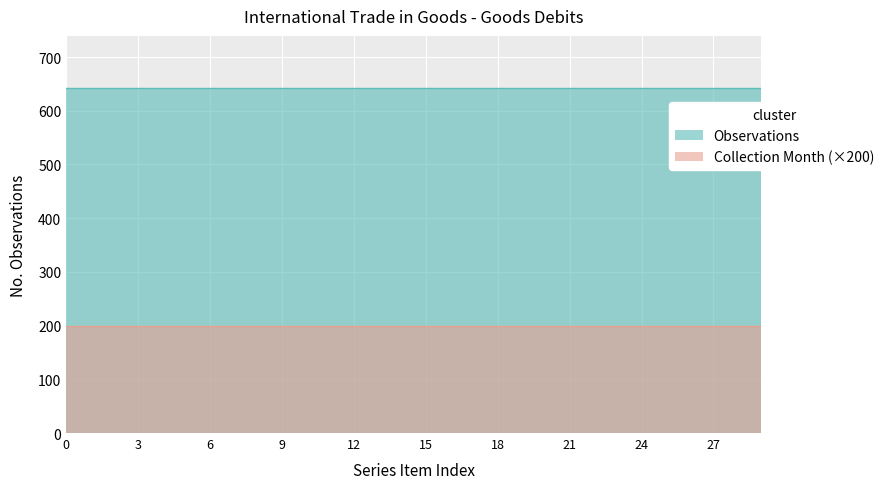

Reading left to right, extract all data points from this chart.

Observations: 643	643	643	643	643	643	643	643	643	643	643	643	643	643	643	643	643	643	643	643	643	643	643	643	643	643	643	643	643	643
Collection Month: 1	1	1	1	1	1	1	1	1	1	1	1	1	1	1	1	1	1	1	1	1	1	1	1	1	1	1	1	1	1